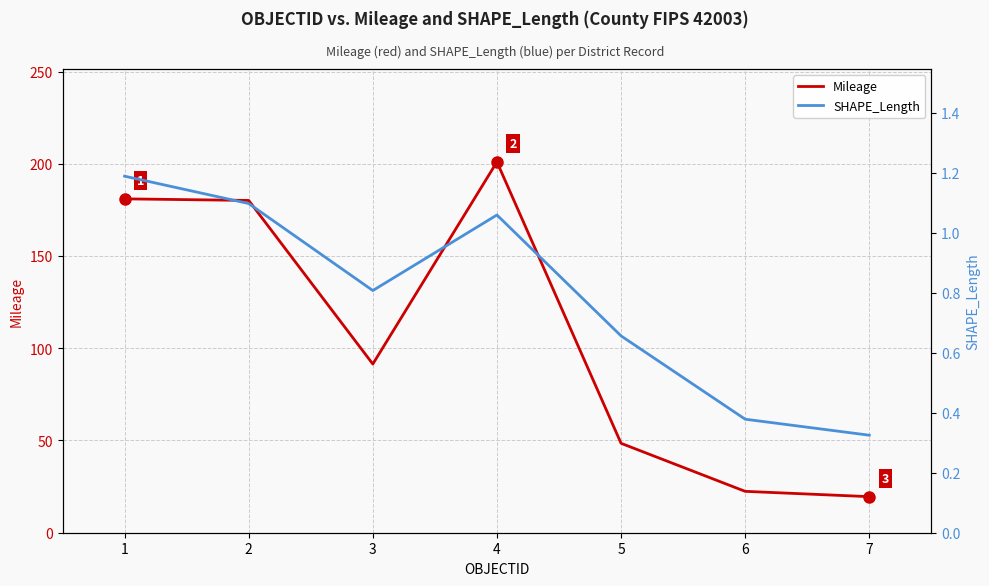

At which category does the chart reach its peak across all series?

4